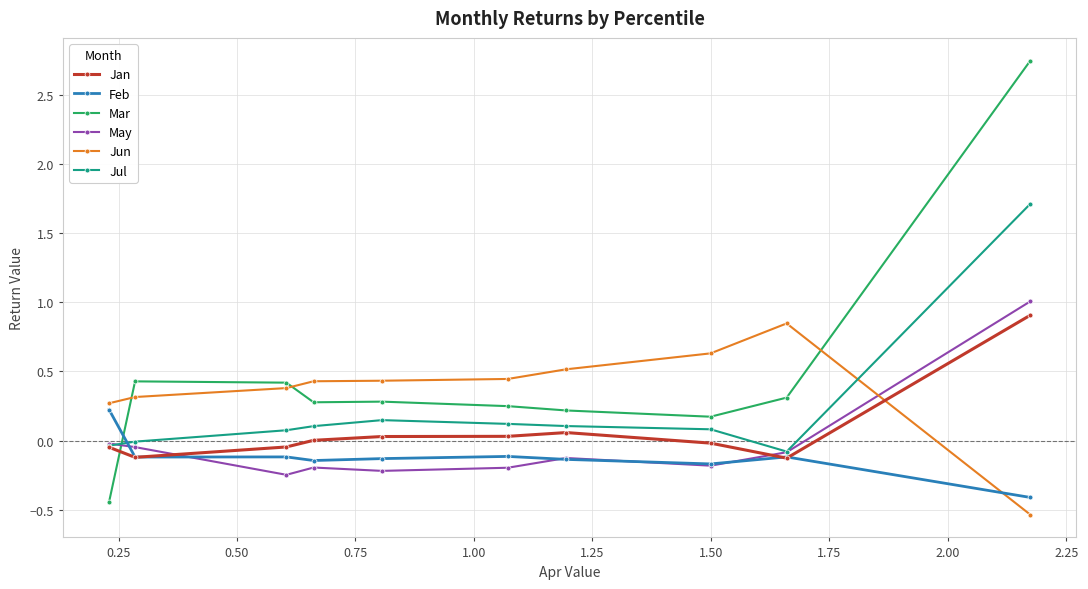

What is the difference between the second highest and minimum values in the Mar series?

0.9